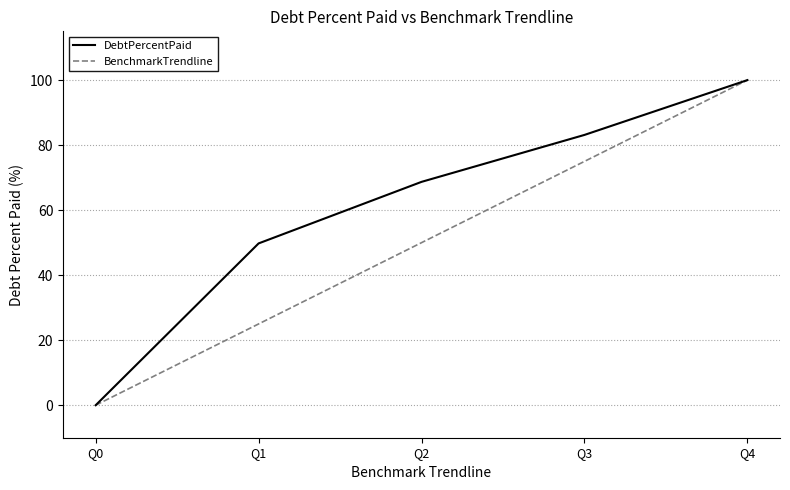

True or false: DebtPercentPaid has a value of 100.0 at Q4.

True